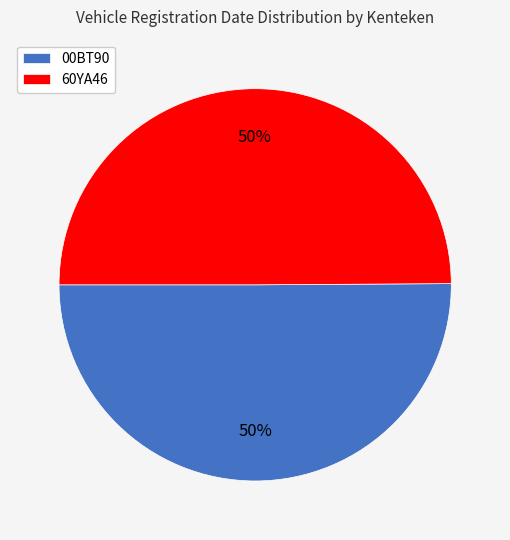

To the nearest percent, what percentage of the pie is 60YA46?

50%